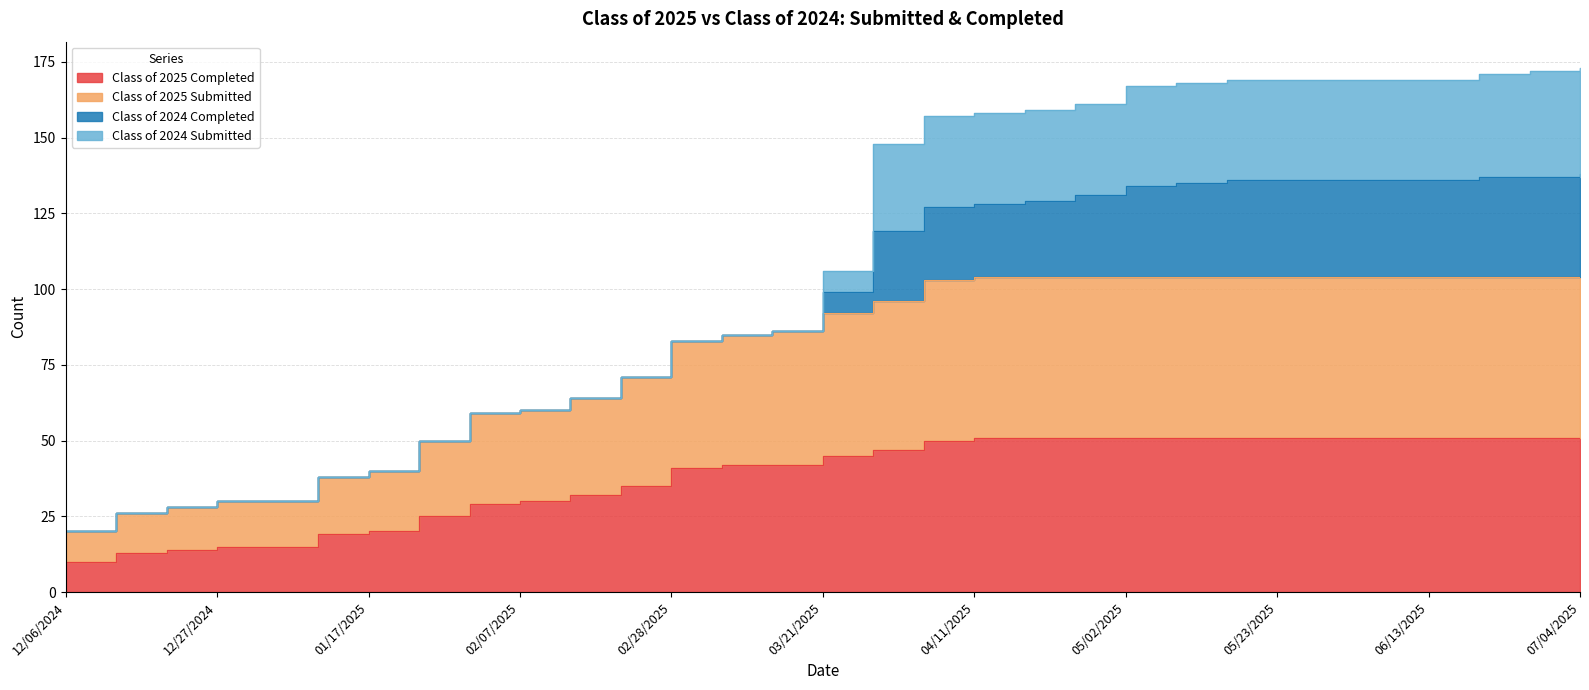

At how many categories does at least one series exceed 27?

29